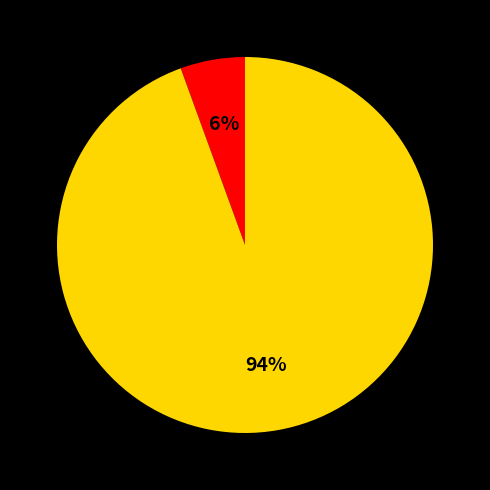

Does any single category account for the majority?

Yes